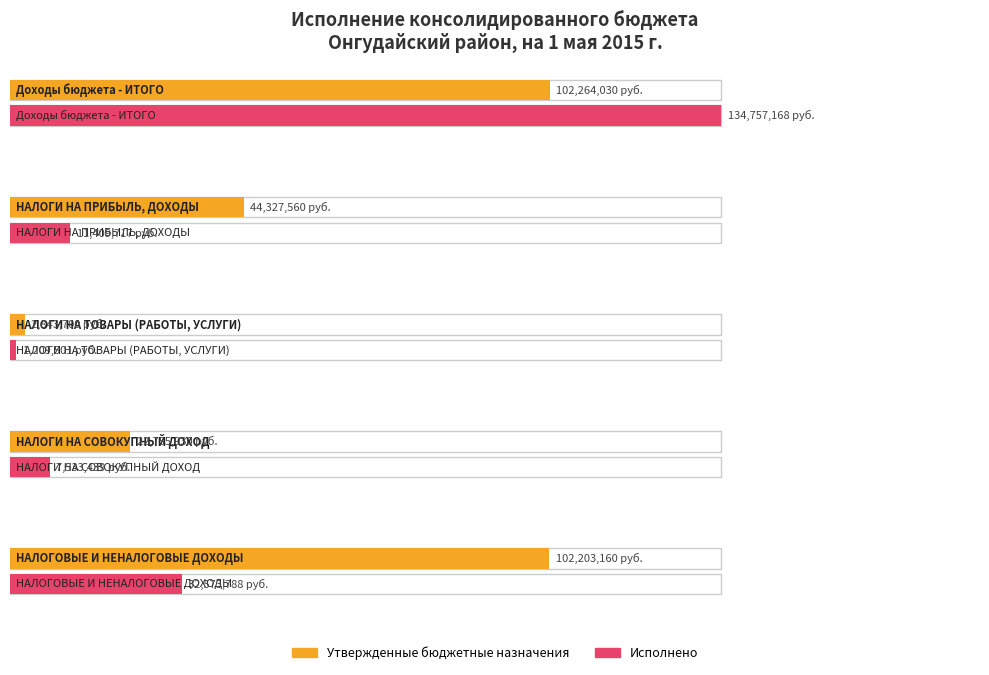

List the series in order of their overall mean, highest first.

Утвержденные бюджетные назначения, Исполнено